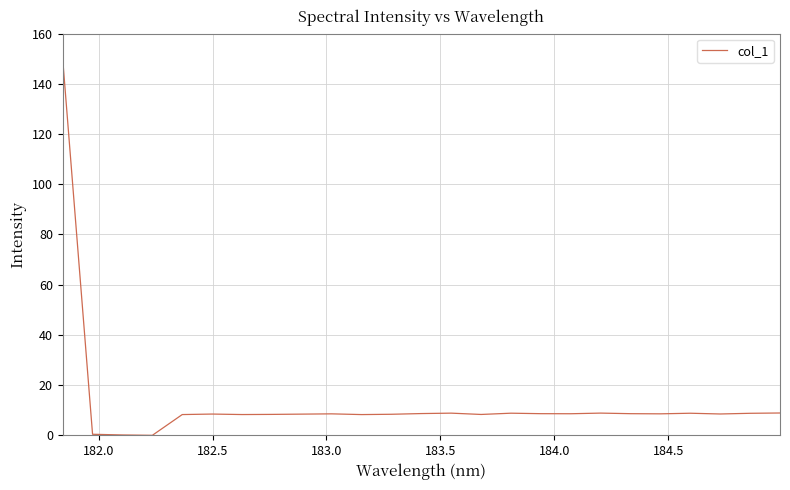

What is the difference between the maximum and minimum values?

150.0